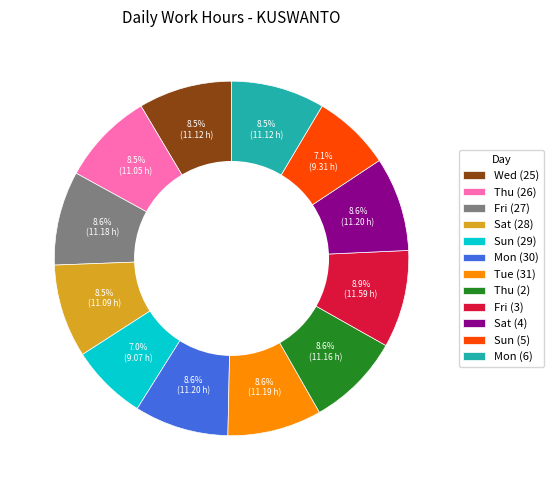

Which has a higher value, Sun (29) or Mon (6)?

Mon (6)